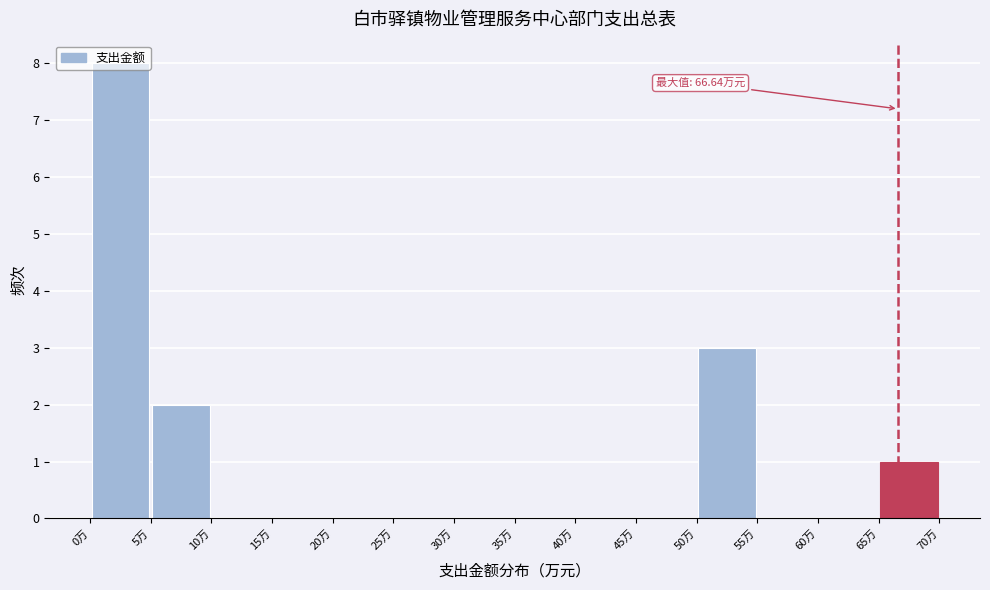

Which range on the x-axis has the tallest bar?

0 to 5